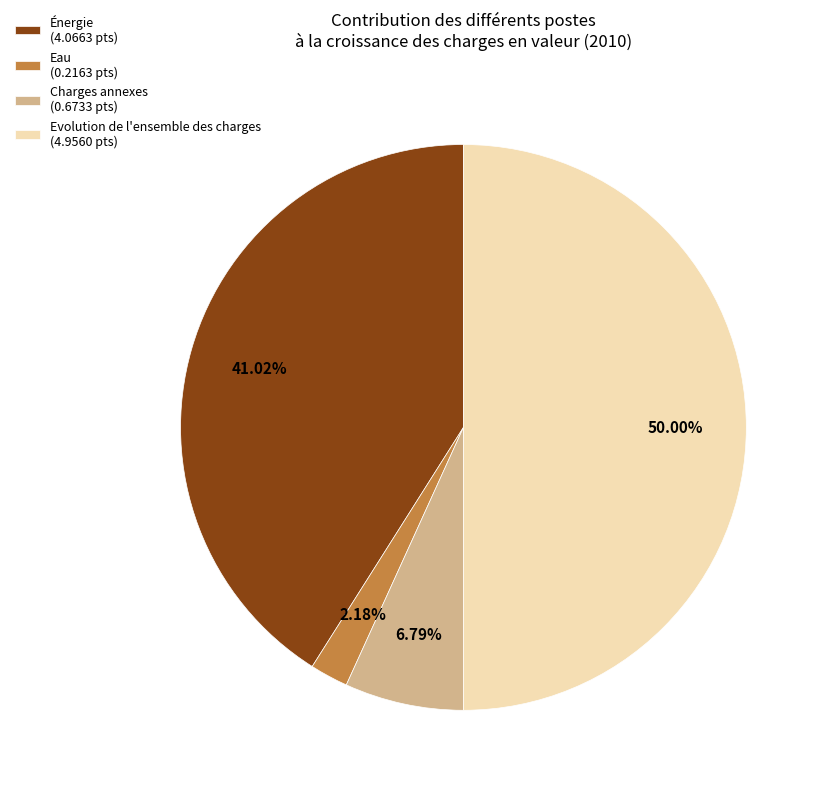

Between Énergie and Charges annexes, which is larger?

Énergie